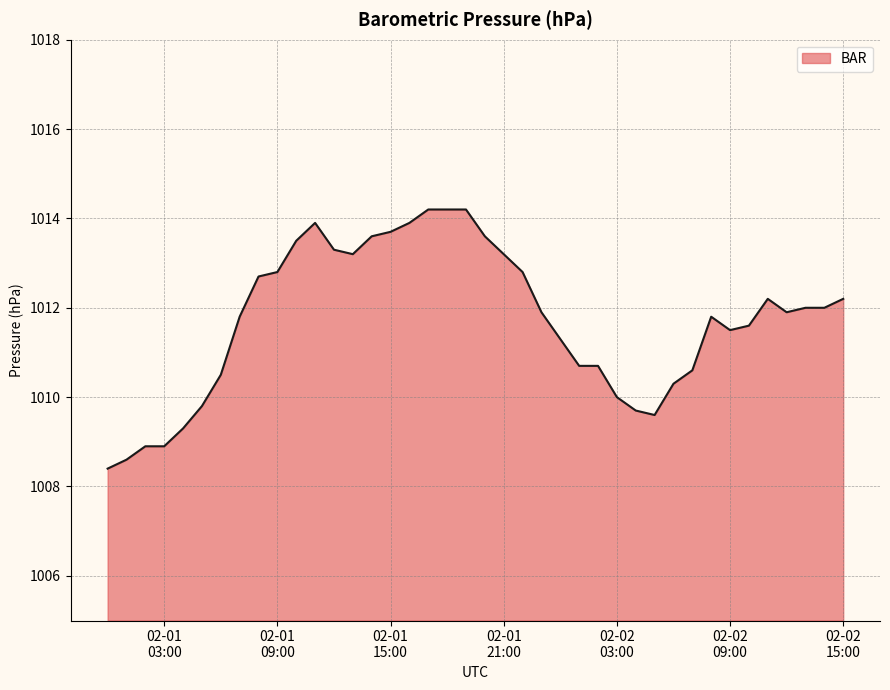

What is the difference between the maximum and minimum values?

5.8